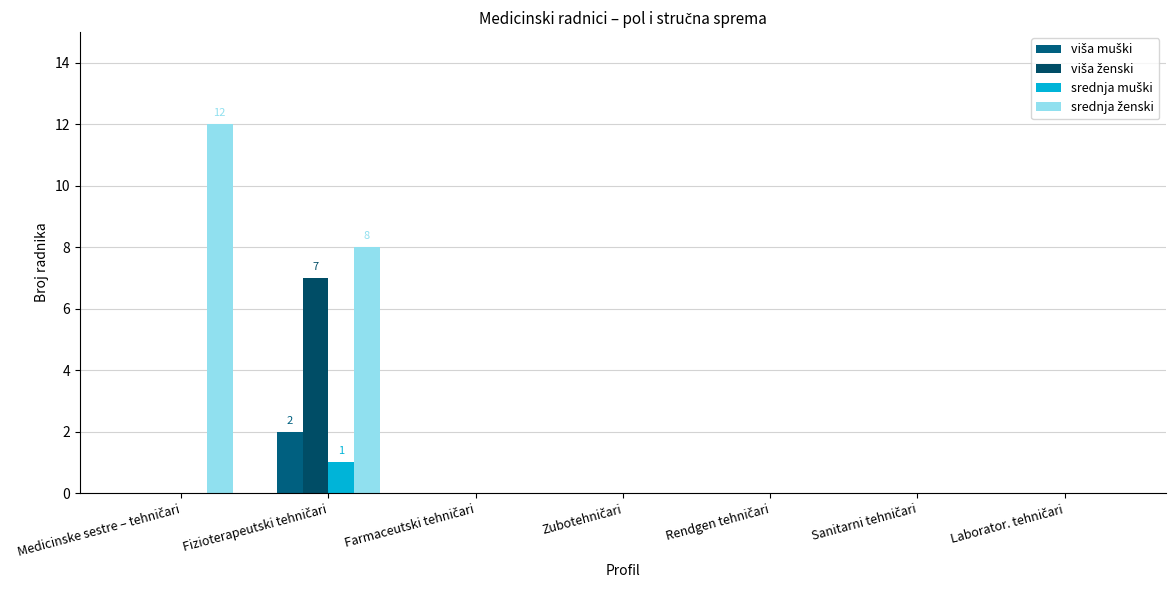

Which series has the largest range (max minus min)?

srednja ženski